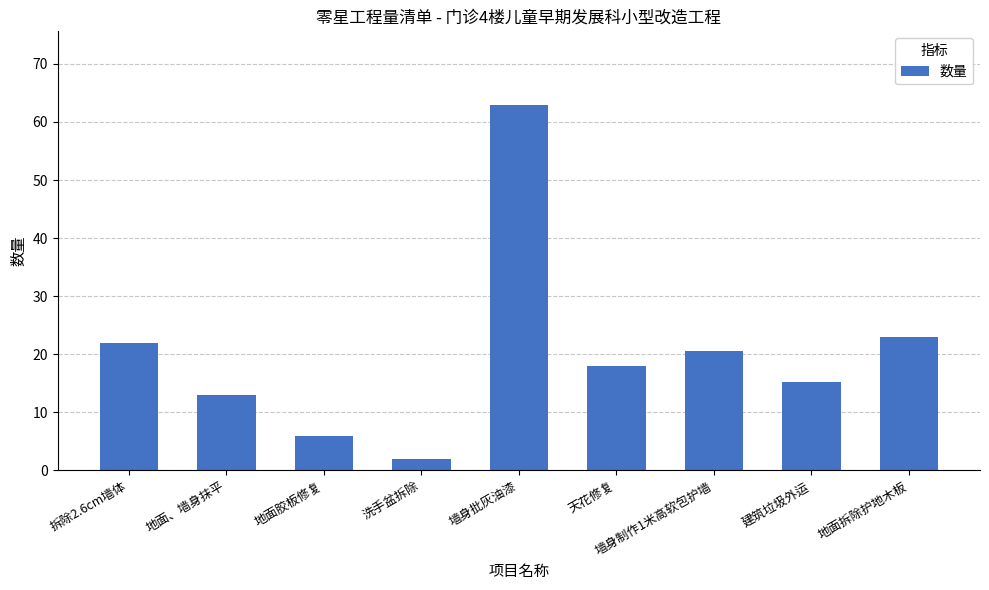

What is the greatest value displayed?

63.0